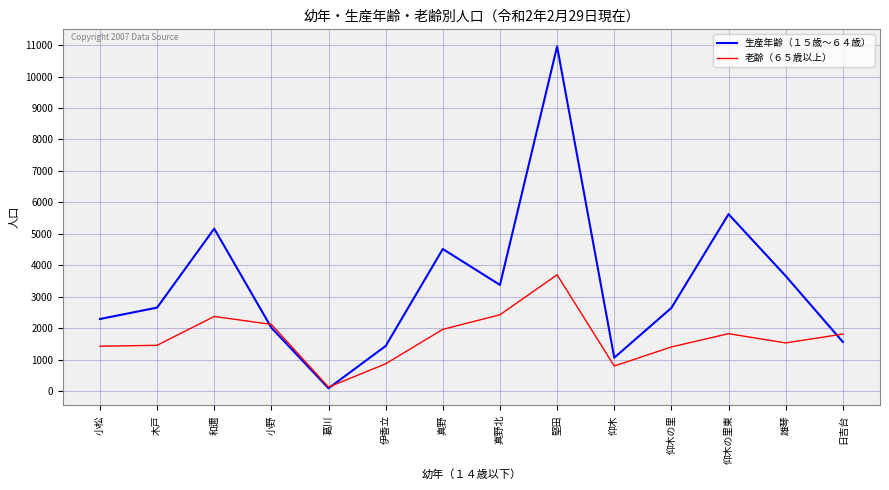

Rank the series by their maximum value, from highest to lowest.

生産年齢（１５歳～６４歳）, 老齢（６５歳以上）